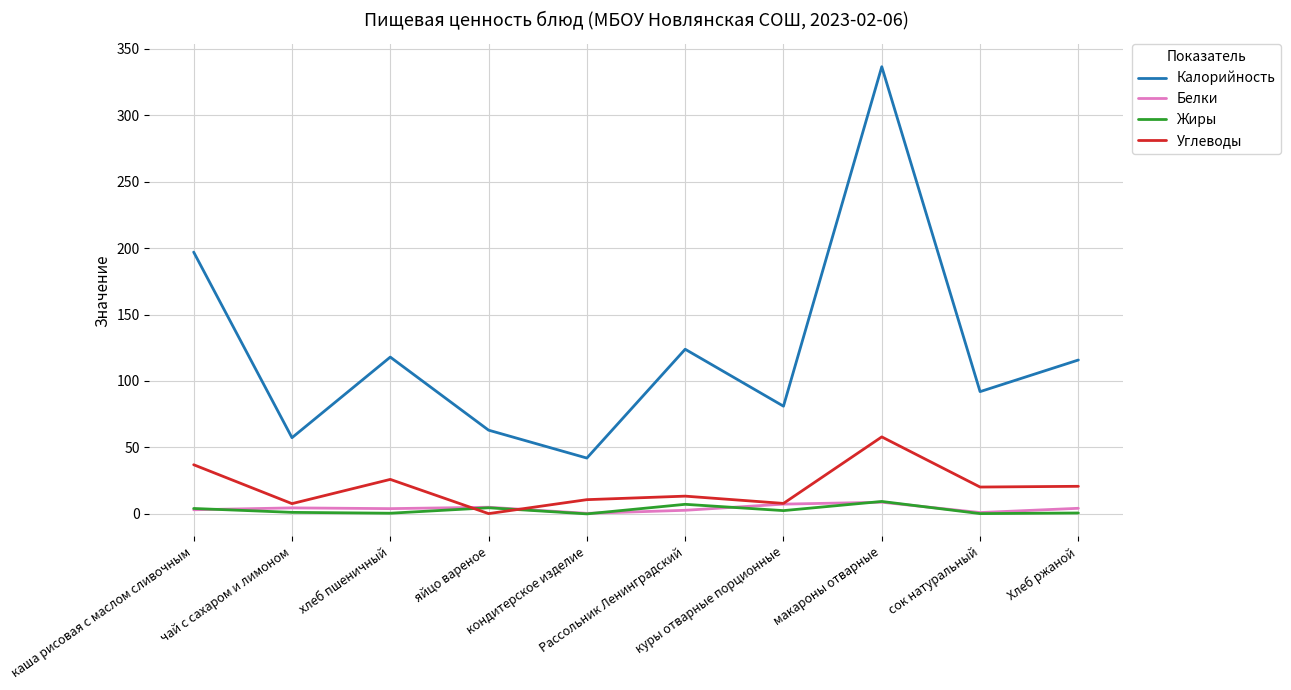

What is the greatest value displayed?

336.5